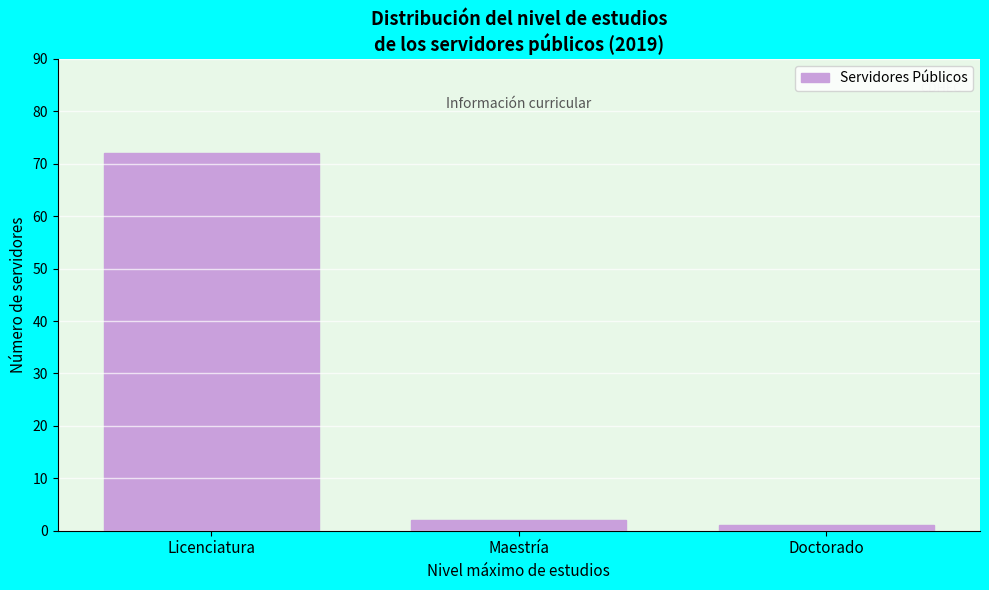

Reading left to right, list all the values displayed in this chart.

Licenciatura=72	Maestría=2	Doctorado=1